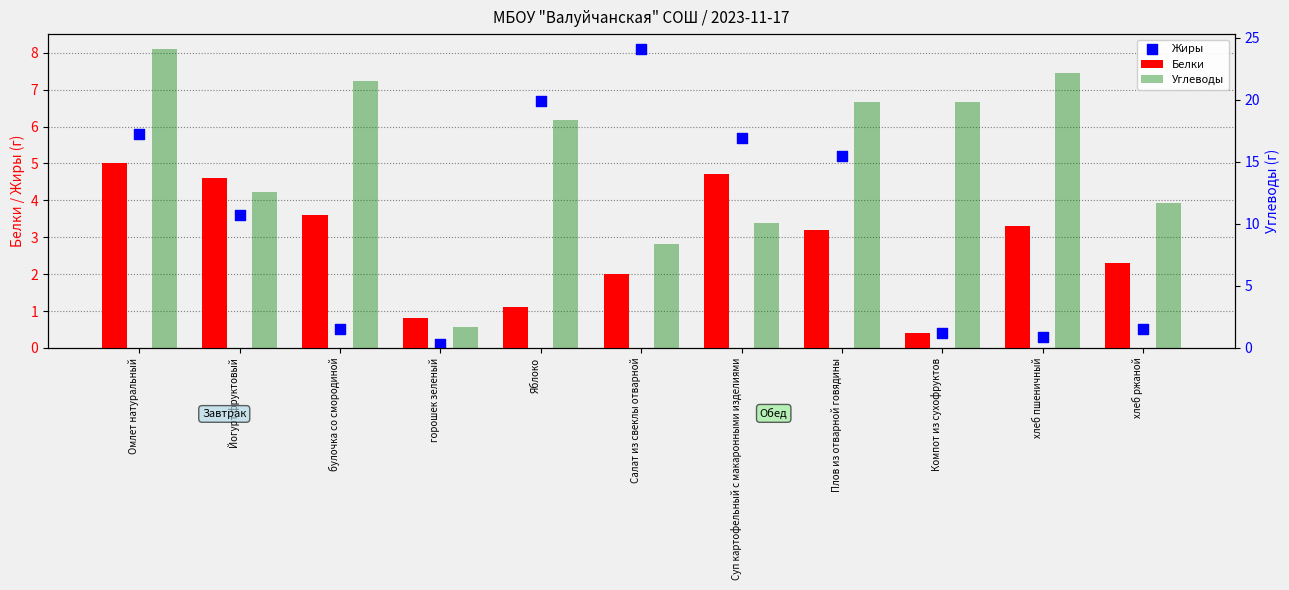

What is the total value across all series at Омлет натуральный?

34.9